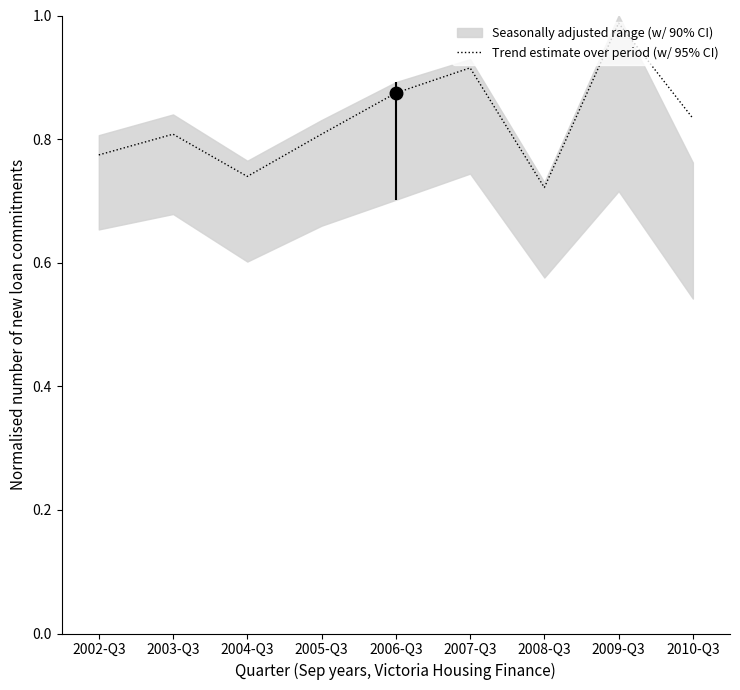

True or false: the data shows 1.6 at 2006-Q3.

False